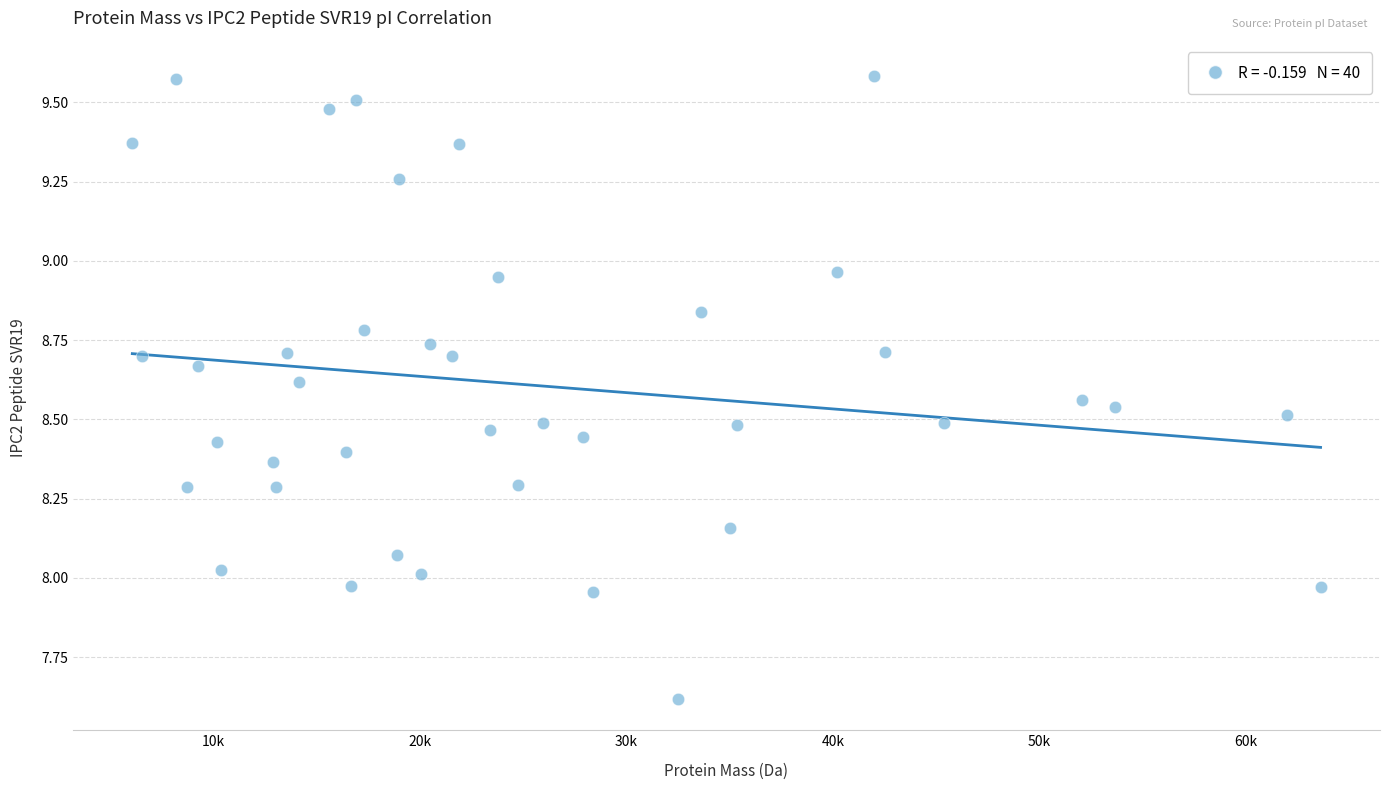

What is the range of Y values (max minus min)?

2.0